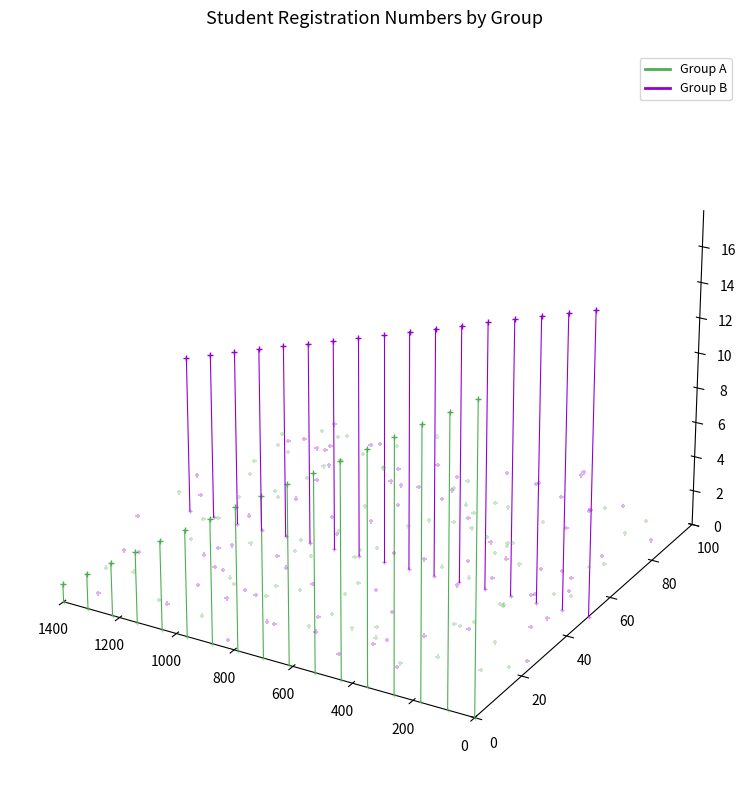

Which series has the largest total across all categories?

Group B